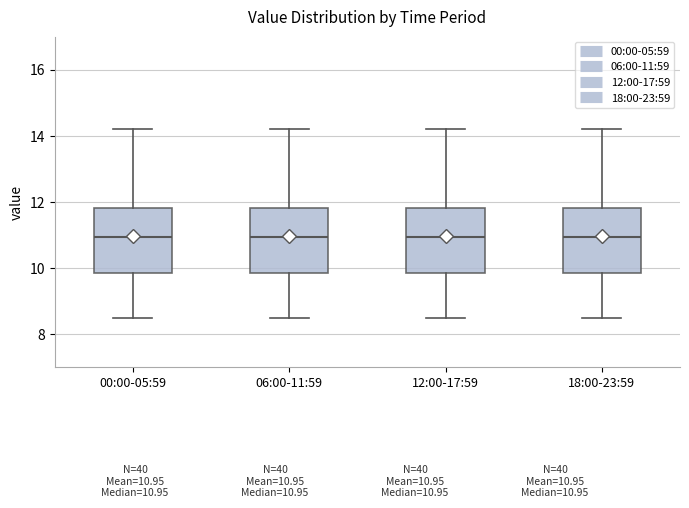

Where is the lower edge of the box for 00:00-05:59 on the y-axis? The values are not printed on the chart, so give them approximately, as read against the axis.

9.8